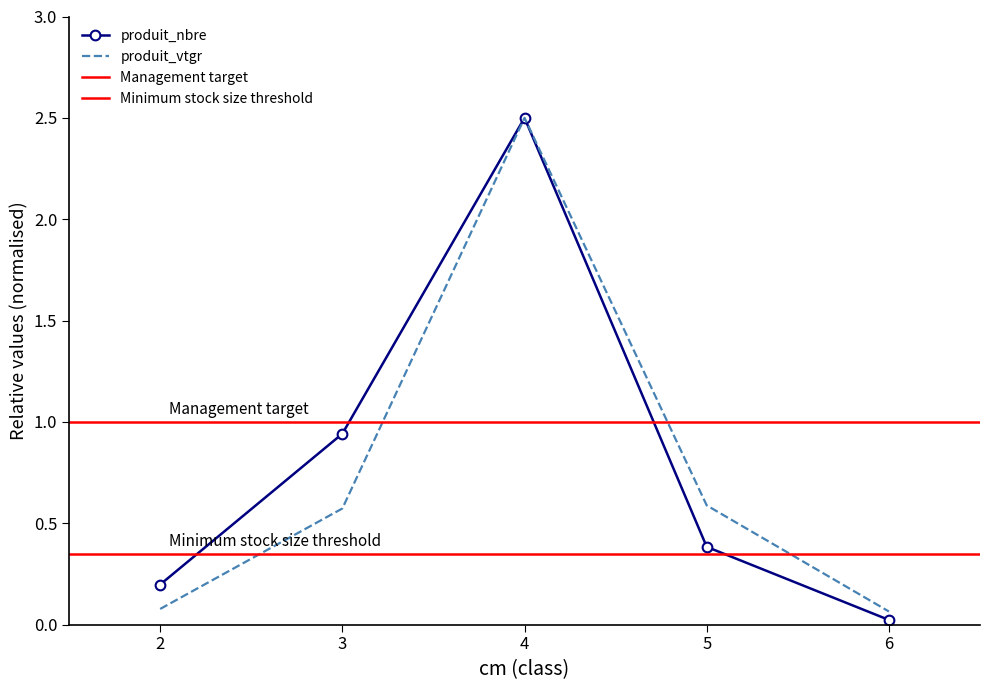

Rank the series at 6 from highest to lowest value.

produit_vtgr, produit_nbre